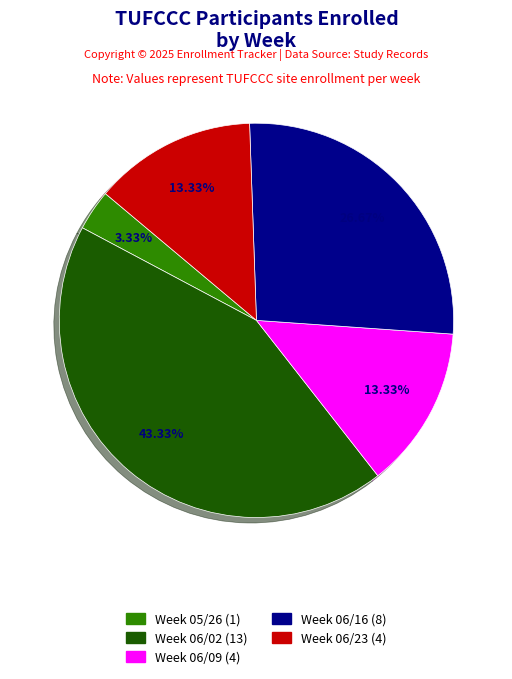

Count the number of slices in the pie.

5